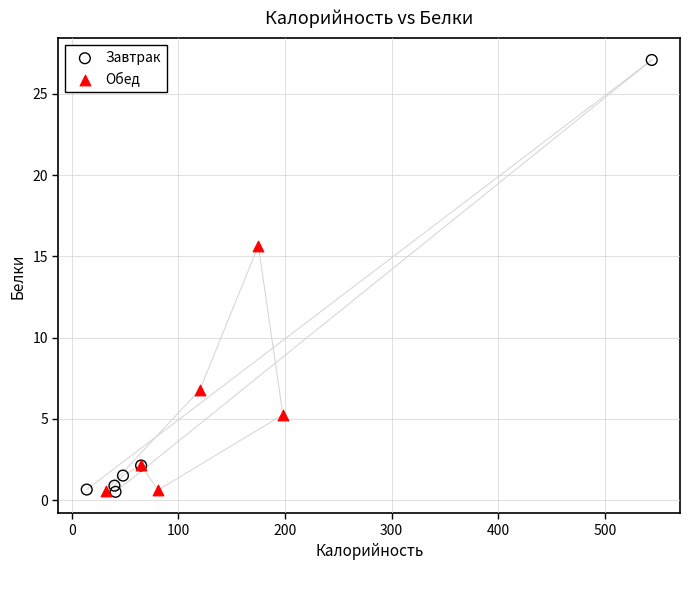

Which series contains the highest Y value?

Завтрак